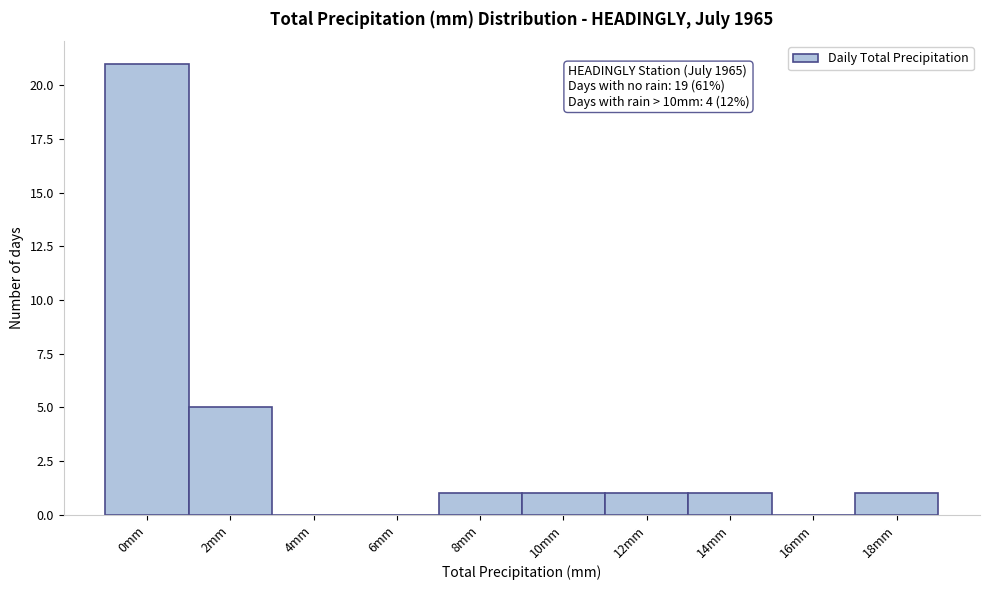

Reading left to right, what are all the values shown in this chart?

0mm=21	2mm=5	4mm=0	6mm=0	8mm=1	10mm=1	12mm=1	14mm=1	16mm=0	18mm=1